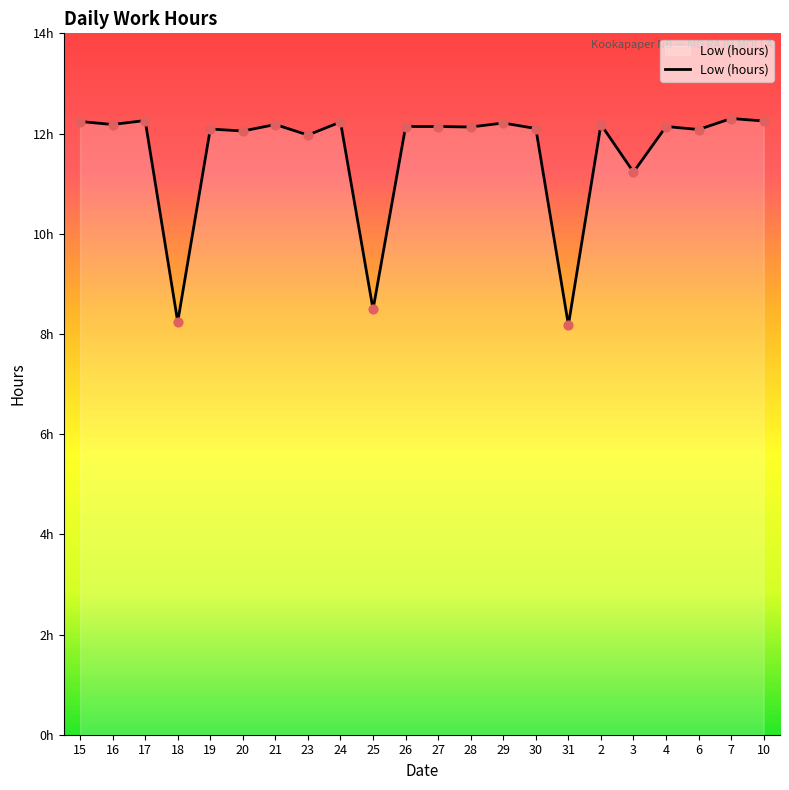

Approximately how many times larger is the value at 21 compared to 23?

1.0